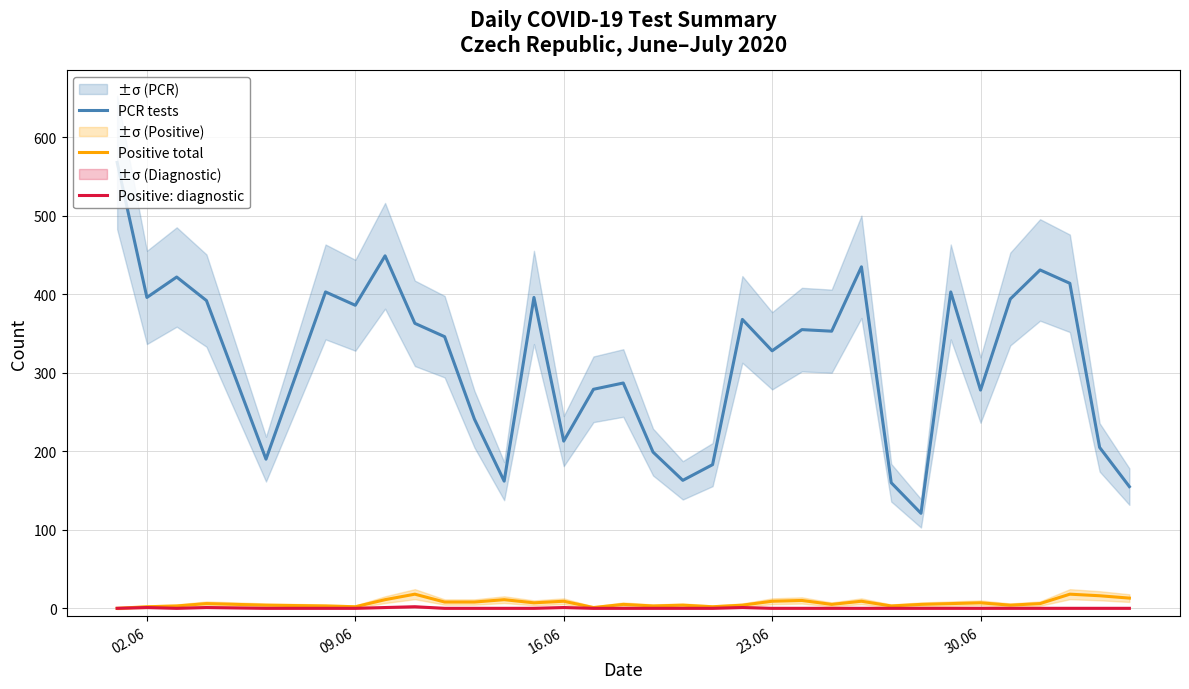

True or false: PCR tests and Positive total intersect in this chart.

False